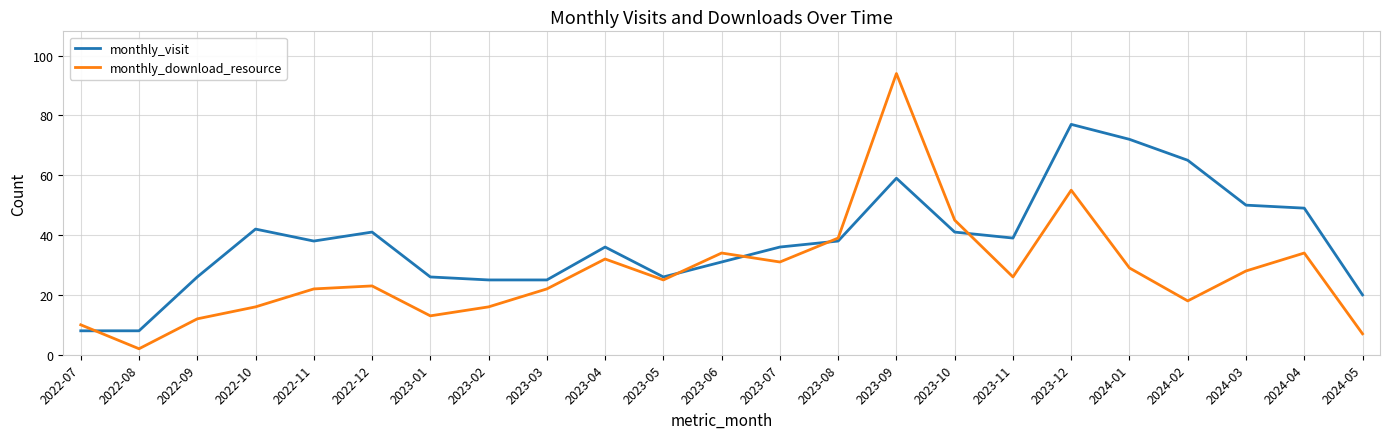

Which series has the largest range (max minus min)?

monthly_download_resource